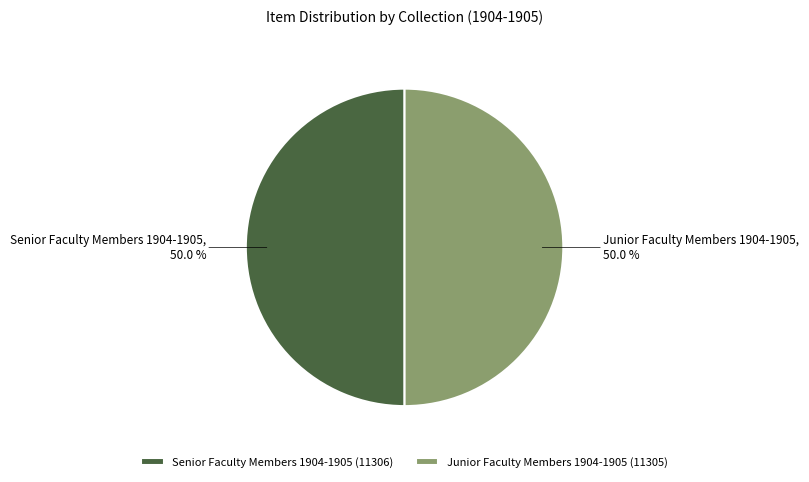

True or false: Junior Faculty Members 1904-1905 accounts for 40% of the total.

False